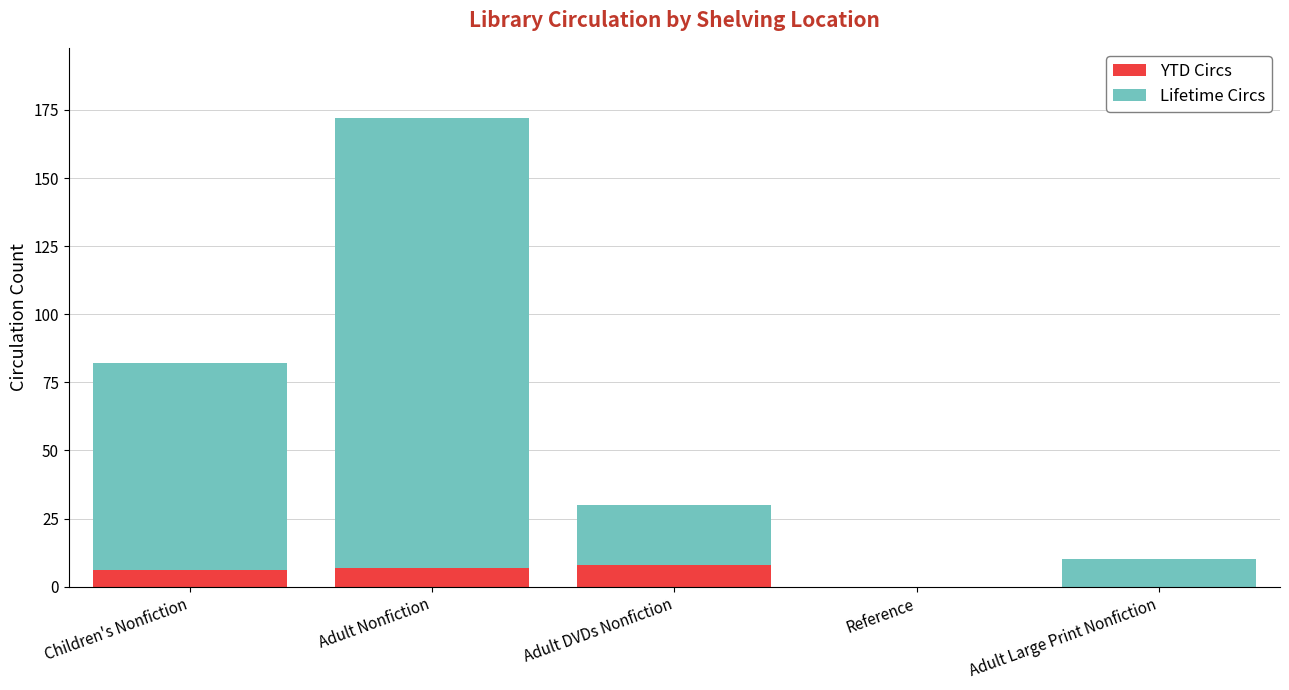

Are the bars grouped side by side (vs. stacked)?

No